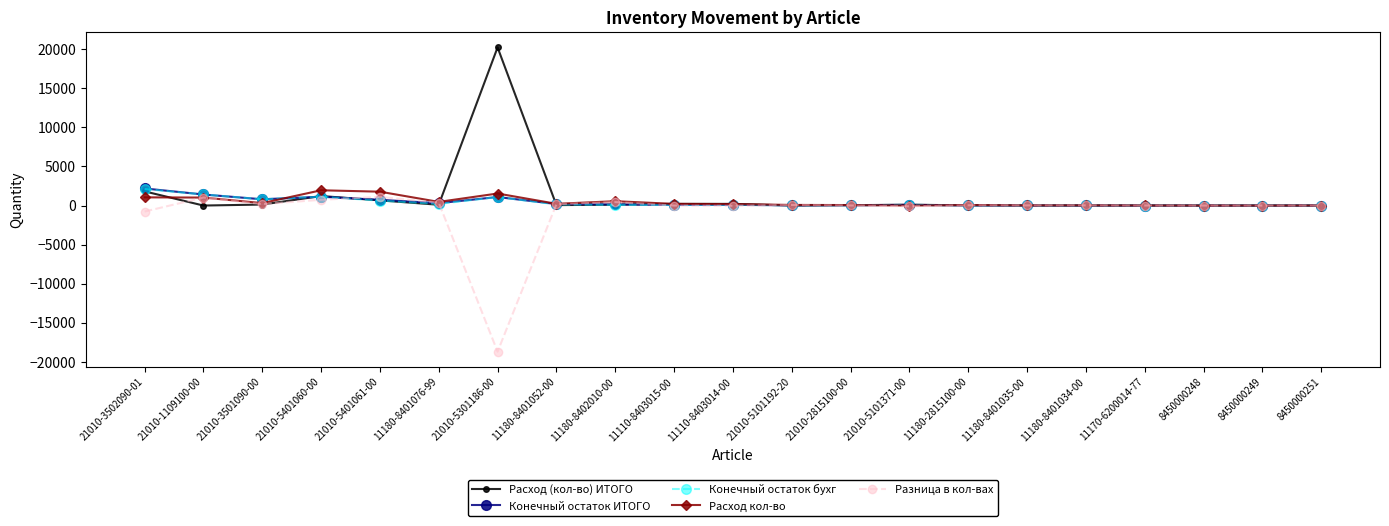

What is the label of the 1st point from the left?

21010-3502090-01